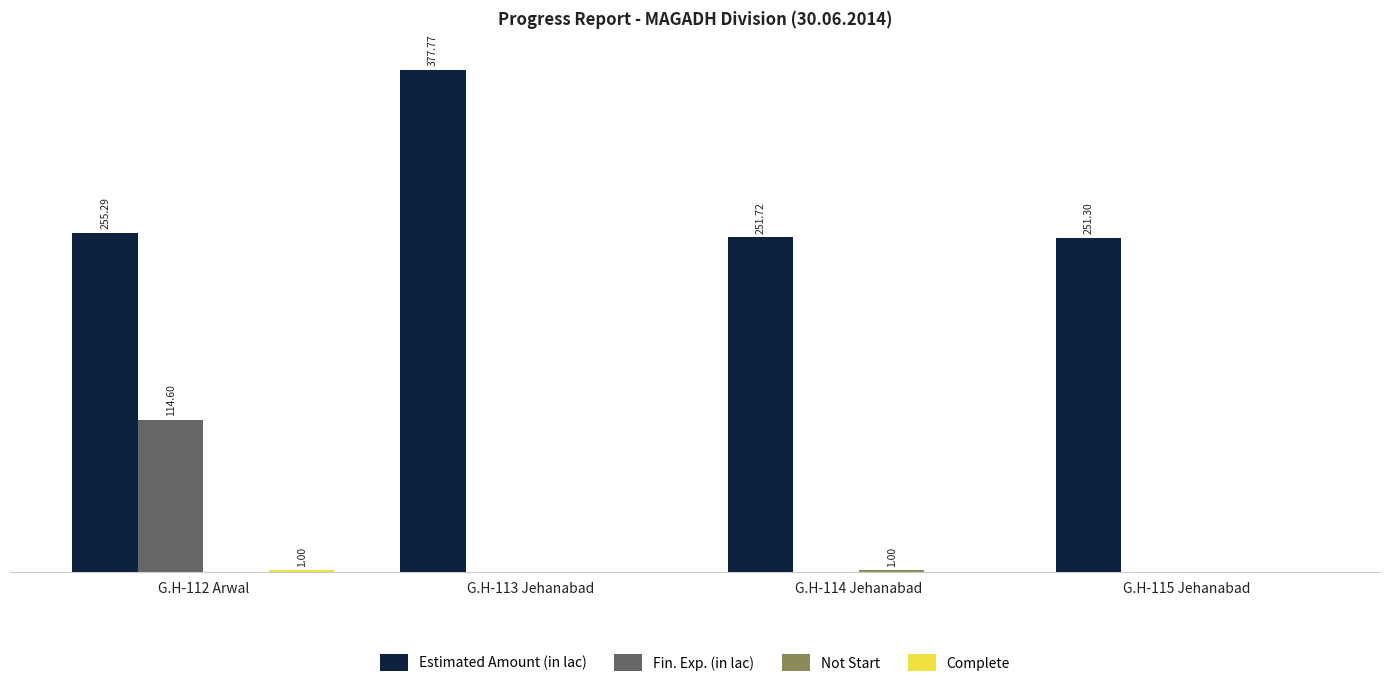

Are the bars grouped side by side (vs. stacked)?

Yes